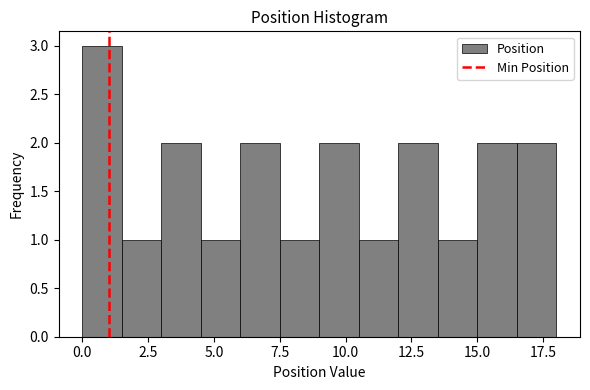

Read against the x-axis, roughly where is the centre of the tallest bar?

1.0